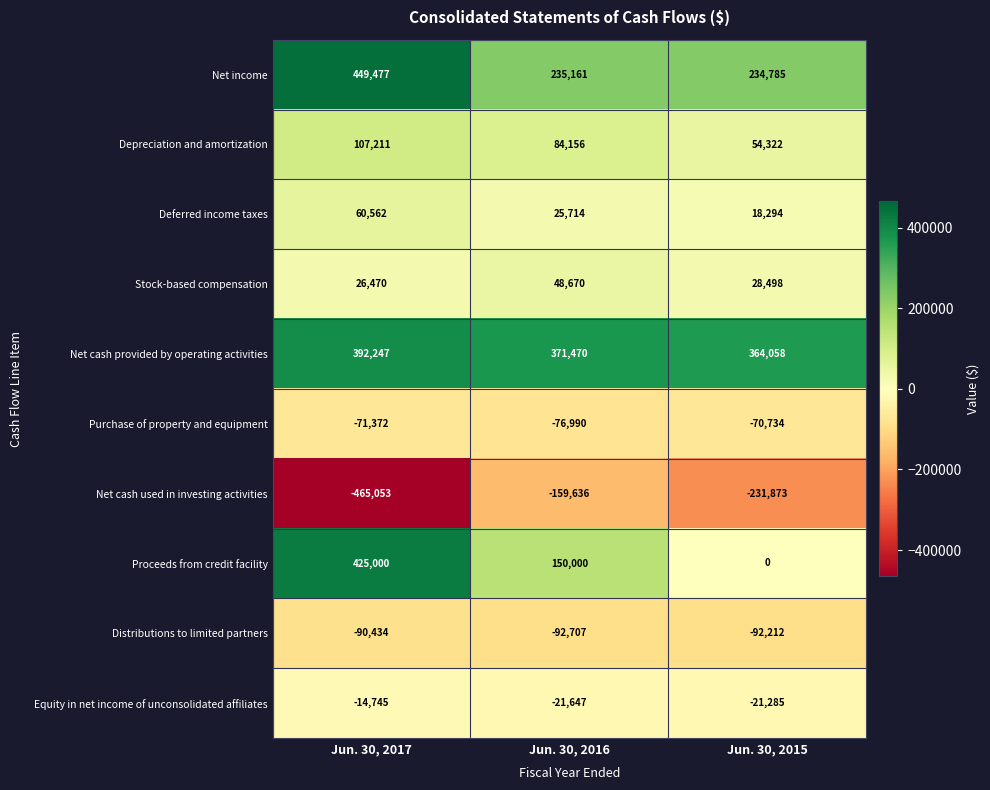

Reading left to right, extract all data points from this chart.

Net income: 449477	235161	234785
Depreciation and amortization: 107211	84156	54322
Deferred income taxes: 60562	25714	18294
Stock-based compensation: 26470	48670	28498
Net cash provided by operating activities: 392247	371470	364058
Purchase of property and equipment: -71372	-76990	-70734
Net cash used in investing activities: -465053	-159636	-231873
Proceeds from credit facility: 425000	150000	0
Distributions to limited partners: -90434	-92707	-92212
Equity in net income of unconsolidated affiliates: -14745	-21647	-21285